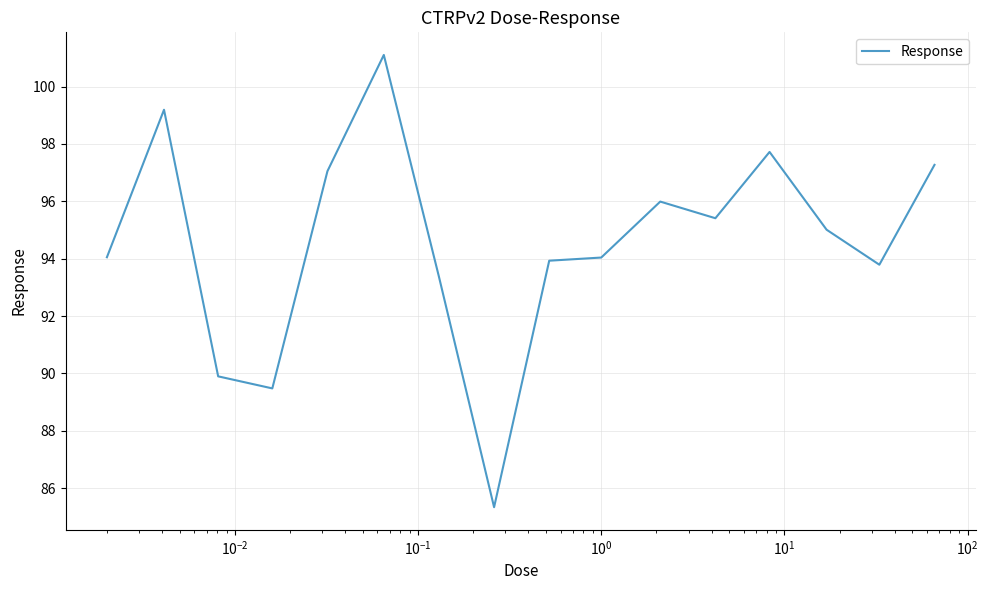

What is the minimum value shown in the chart?

85.3